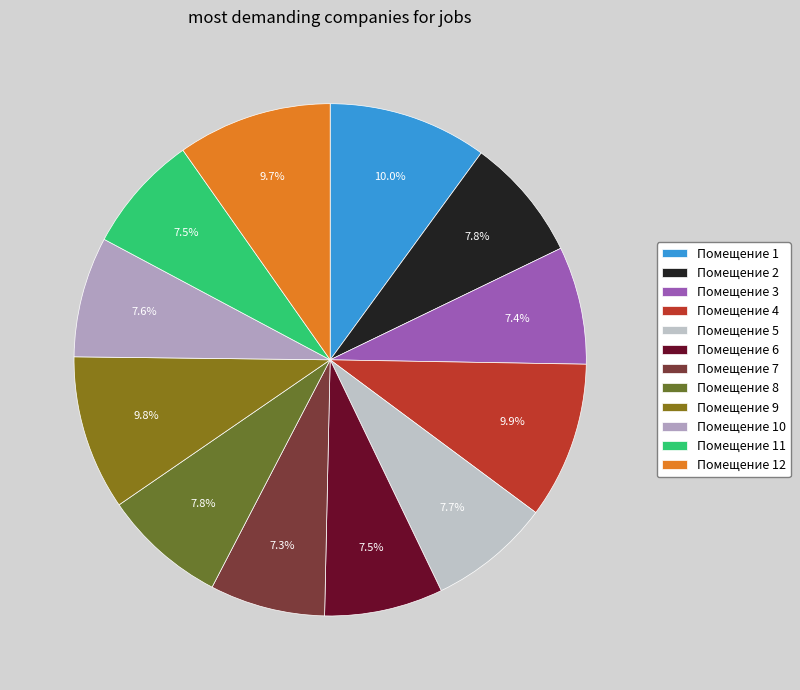

How many segments does this pie chart have?

12